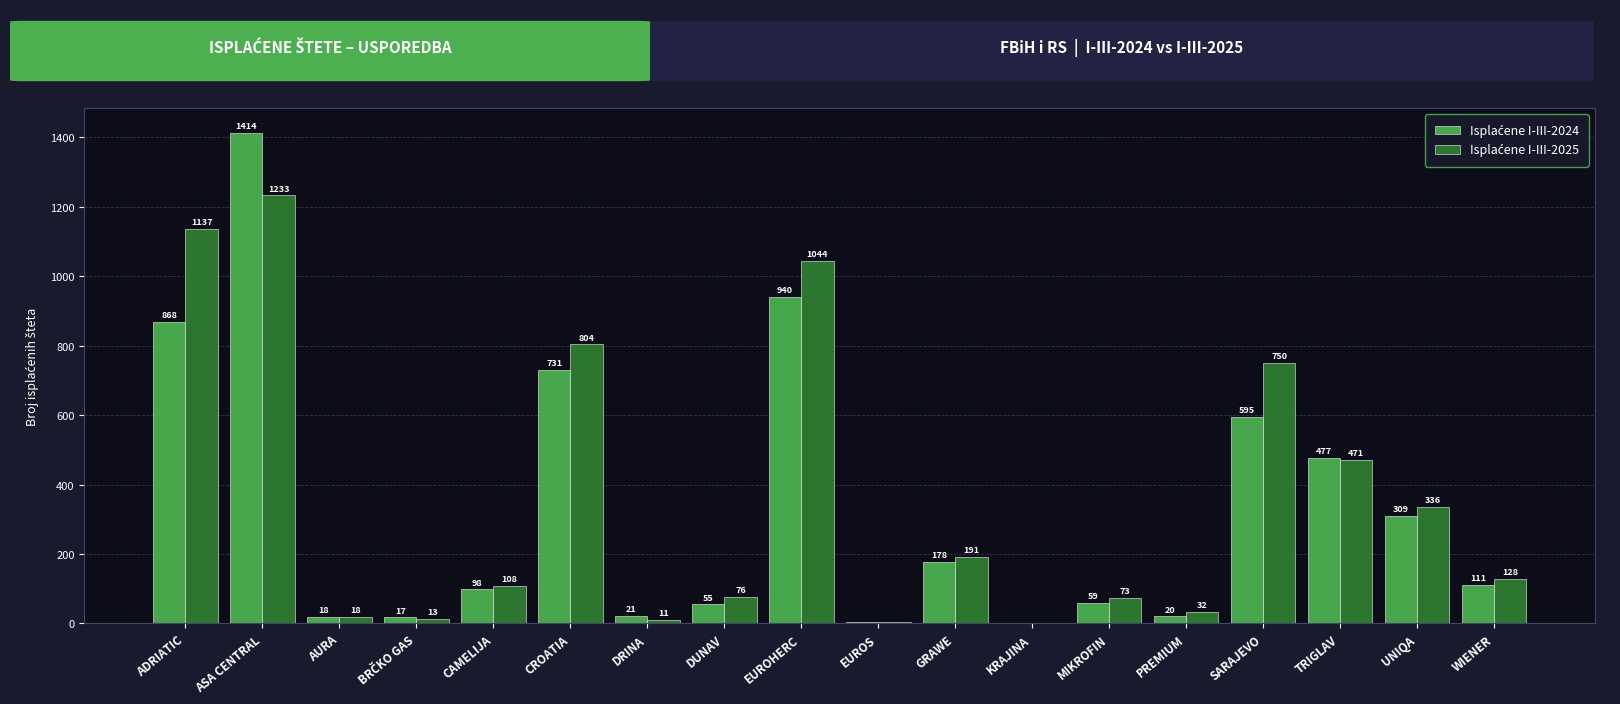

At which category is the sum across all series the highest?

ASA CENTRAL